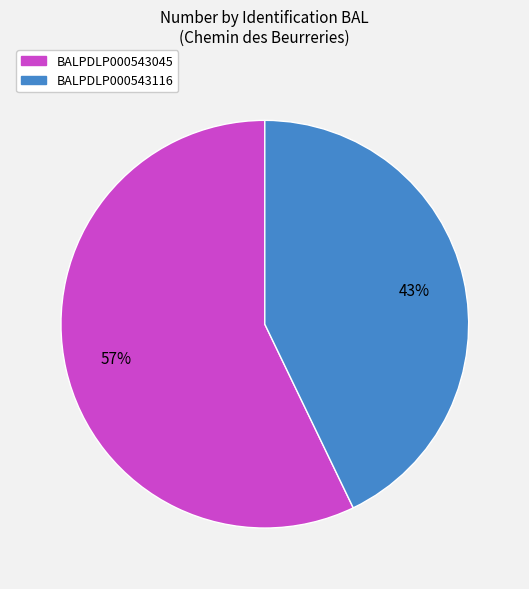

Which slice is the largest?

BALPDLP000543045